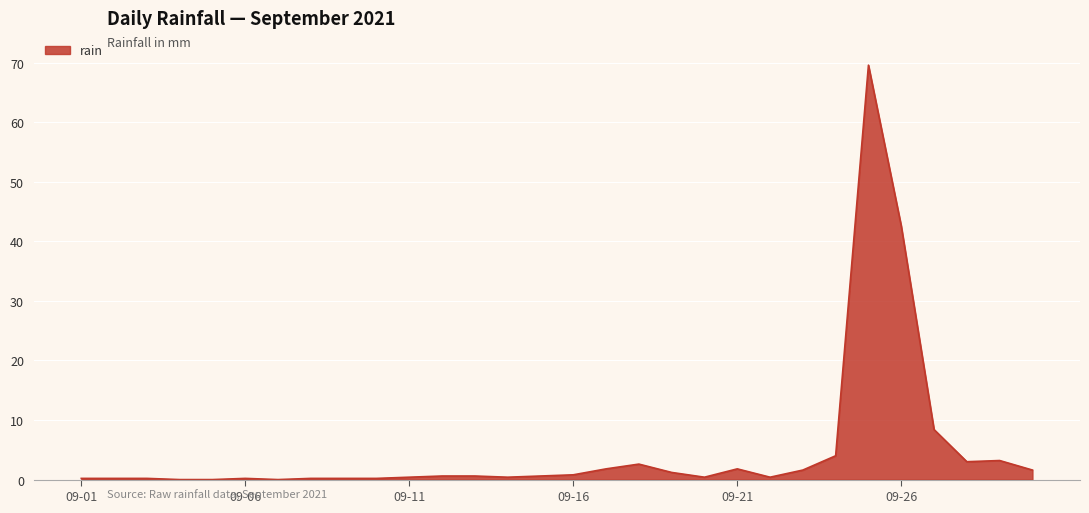

What is the maximum value shown in the chart?

69.6